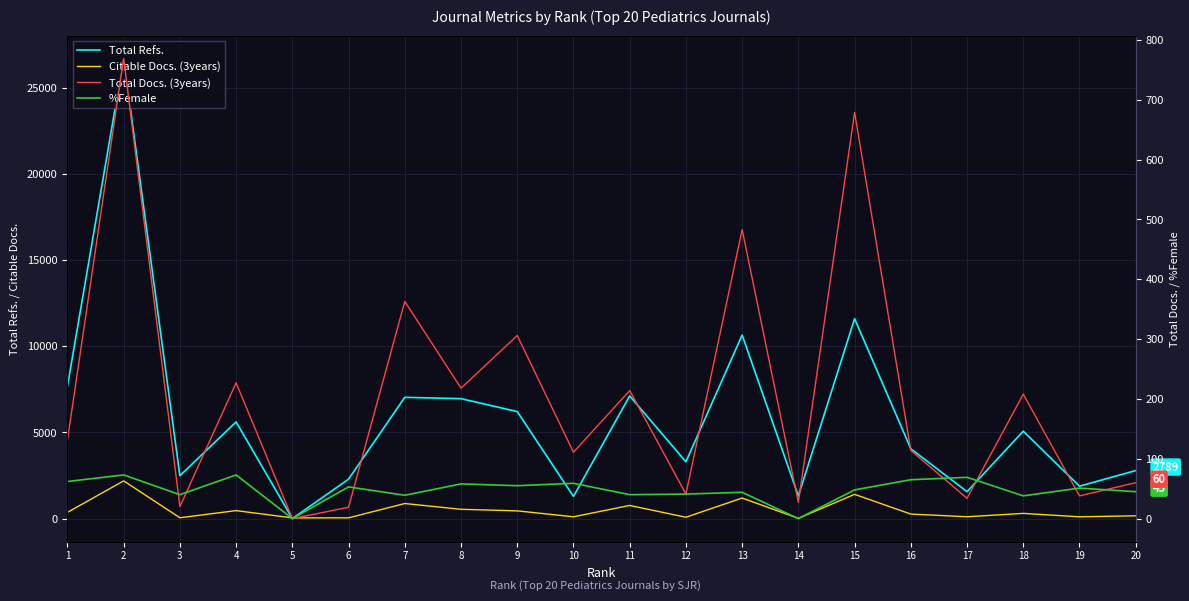

At which category does Total Docs. (3years) reach its first local valley?

3